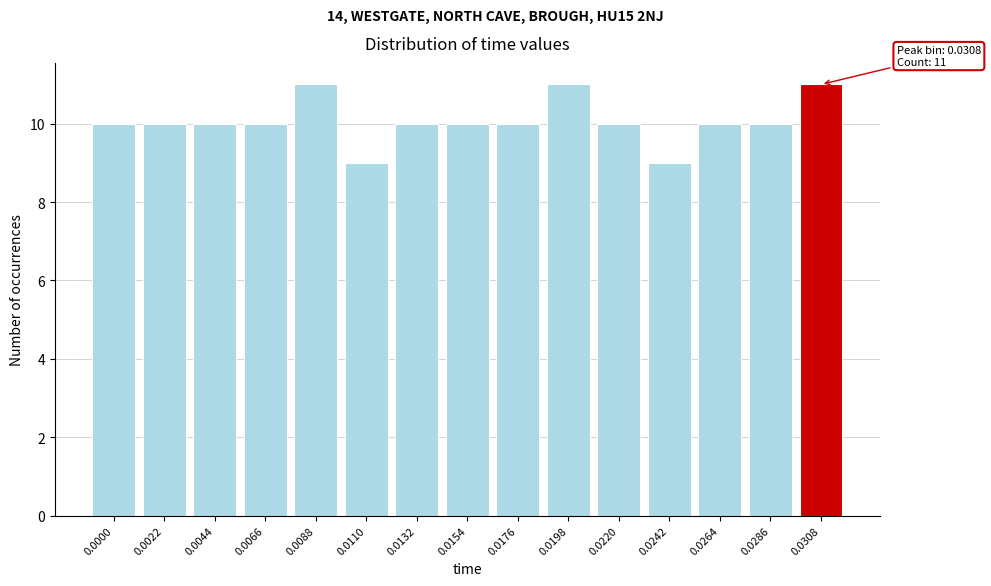

Reading right to left, what are all the values shown in this chart?

0.0308=11	0.0286=10	0.0264=10	0.0242=9	0.0220=10	0.0198=11	0.0176=10	0.0154=10	0.0132=10	0.0110=9	0.0088=11	0.0066=10	0.0044=10	0.0022=10	0.0000=10